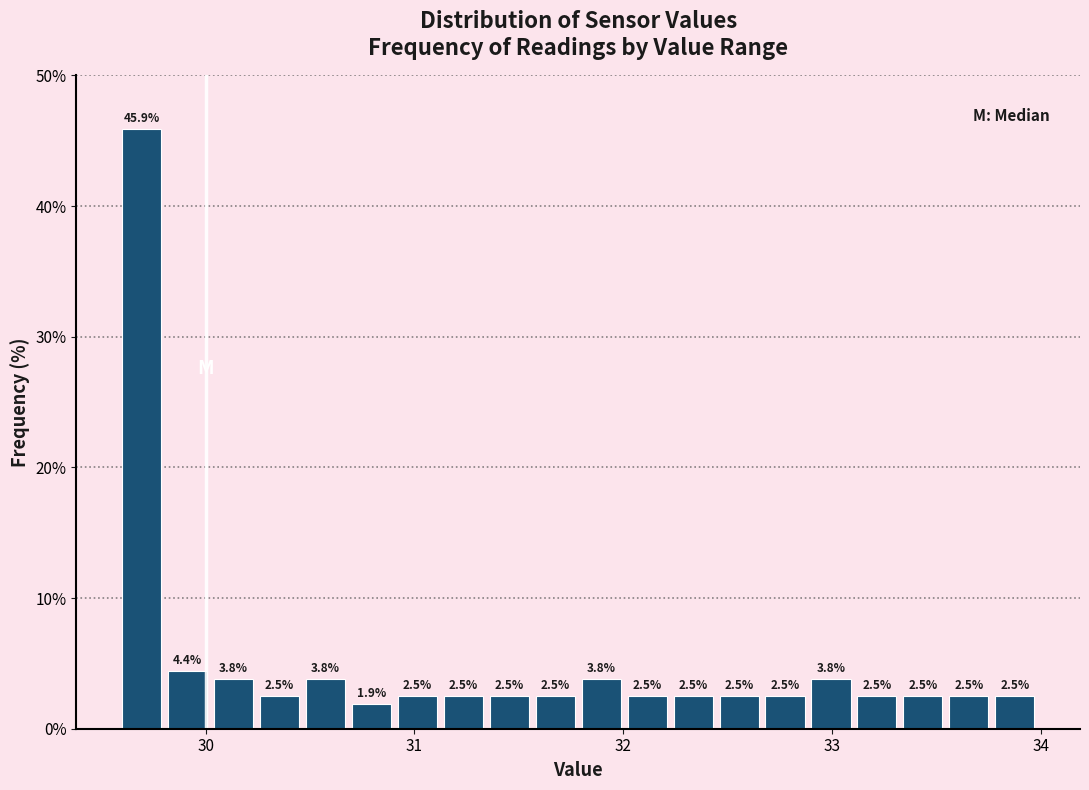

Read against the x-axis, roughly where is the centre of the tallest bar?

29.7